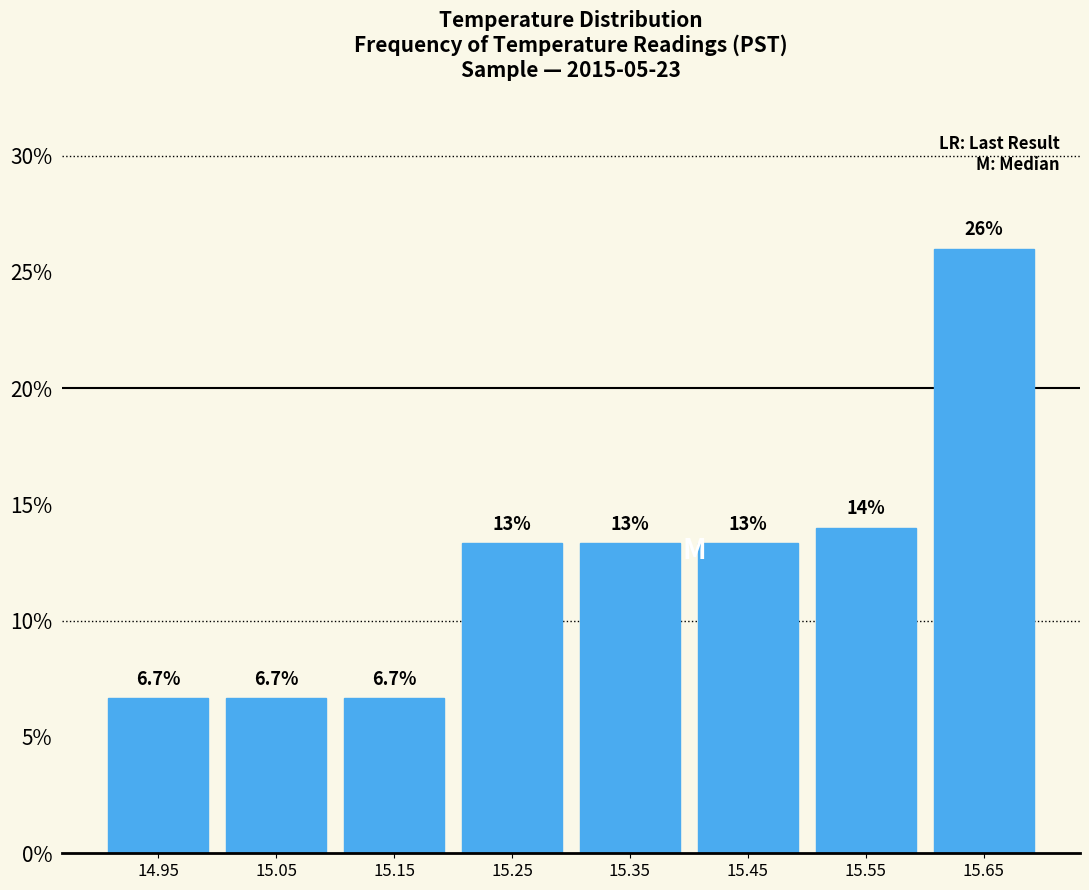

Over which range of the x-axis is the bar tallest?

15.6 to 15.7